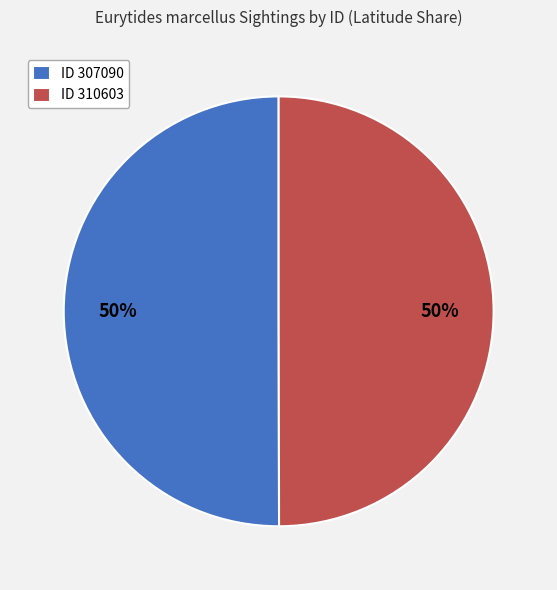

What percentage is the ID 310603 slice, to the nearest percent?

50%